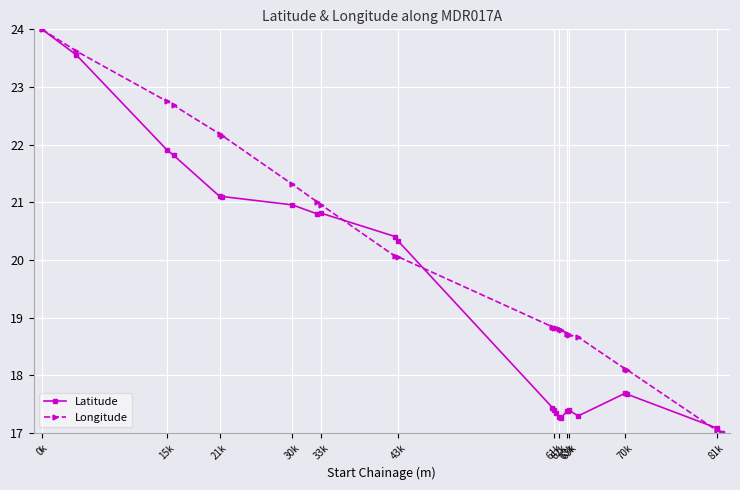

In Latitude, how many points are lower than both neighbors (excluding endpoints)?

4